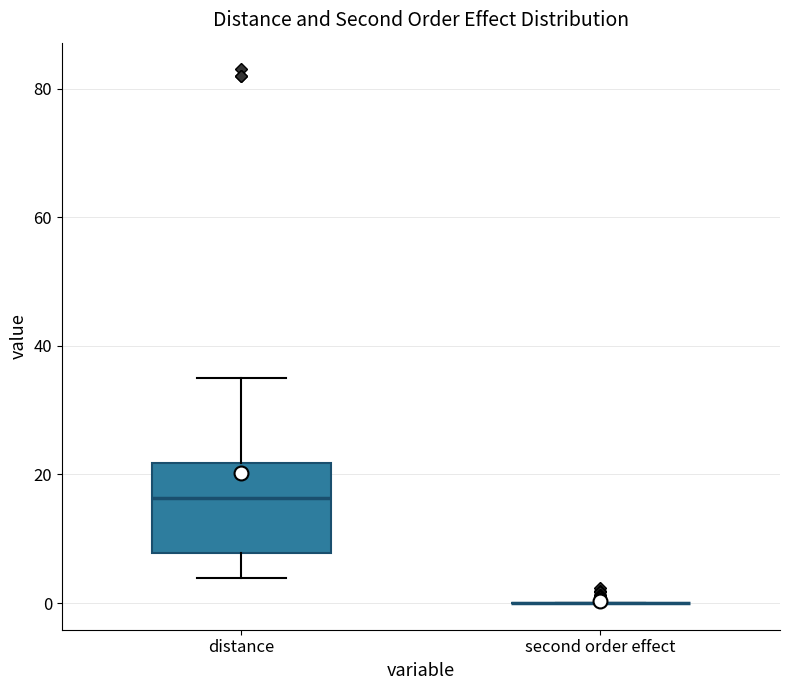

Which box is the tallest, from its lower edge to its upper edge?

distance